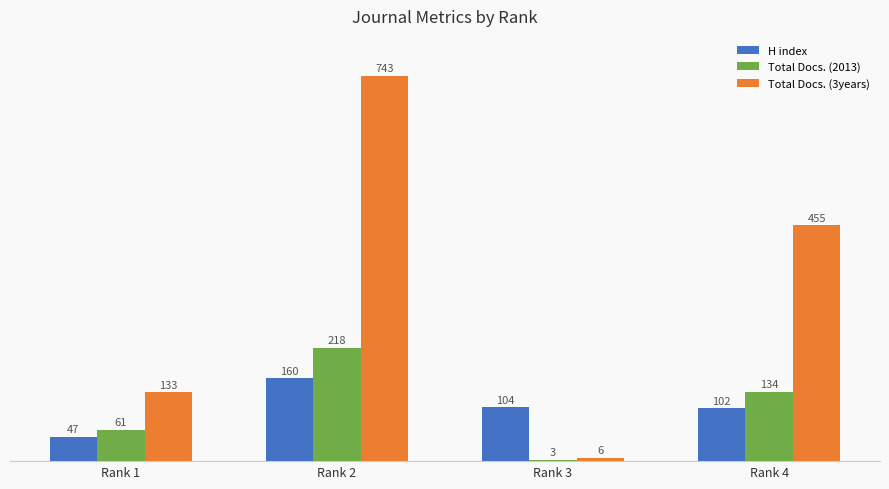

What is the total value across all series at Rank 3?

113